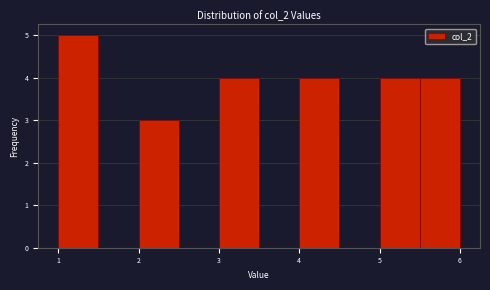

Reading left to right, list every bar in this chart as the range it spans on the x-axis followed by its height. The values are not printed on the chart, so give them approximately, as read against the axis.

1.0 to 1.5: 5
1.5 to 2.0: 0
2.0 to 2.5: 3
2.5 to 3.0: 0
3.0 to 3.5: 4
3.5 to 4.0: 0
4.0 to 4.5: 4
4.5 to 5.0: 0
5.0 to 5.5: 4
5.5 to 6.0: 4